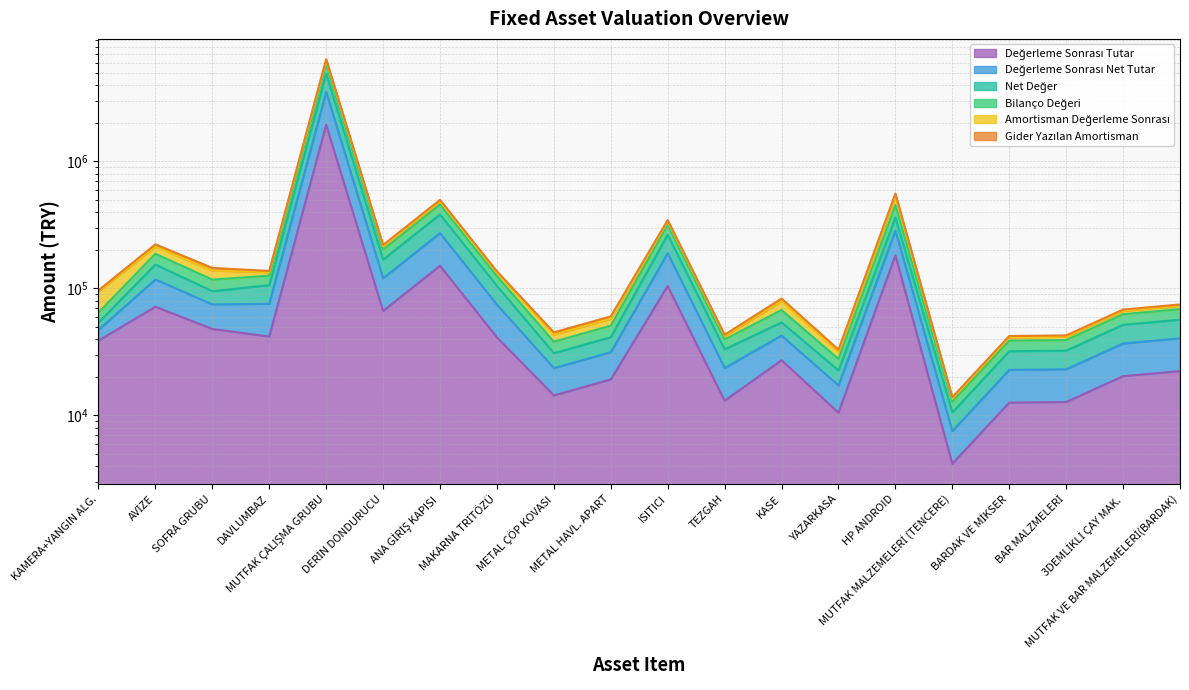

Reading right to left, extract all data points from this chart.

Değerleme Sonrası Tutar: 22337.7	20365.5	12748.3	12612.6	4162.1	182467.2	10508.8	27218.8	13057.0	104456.0	19203.8	14372.7	41207.1	150657.6	66489.4	1946572.0	41807.8	47931.7	71712.4	38823.9
Değerleme Sonrası Net Tutar: 56715.4	51708.0	32368.0	32023.5	10567.5	362083.4	22615.0	54012.3	33151.7	265213.7	41326.6	30930.1	104624.9	382519.8	168816.7	4942346.2	106150.0	95114.5	154325.1	53918.7
Bilanço Değeri: 74759.8	68159.3	42666.1	42212.0	13929.6	558407.6	32974.8	83298.2	43190.2	345521.3	60258.1	45099.0	136305.6	498348.0	219934.9	6394719.5	137343.5	145063.0	222592.0	96627.1
Amortisman Değerleme Sonrası: 72950.4	66509.7	41633.5	41190.4	13592.5	532748.2	31629.7	79470.6	42132.5	337060.3	57800.0	43259.3	132967.8	486144.7	214549.3	6237047.2	133957.1	138322.6	213412.8	94949.9
Gider Yazılan Amortisman: 40431.2	36861.6	23074.5	22828.9	7533.3	285105.0	17234.5	42529.4	23633.2	189065.3	31494.3	23571.3	74584.9	272690.3	120345.9	3523295.3	75672.1	74893.3	117608.4	47209.9
Net Değer: 68706.2	62640.2	39211.3	38794.0	12801.7	452918.8	27846.5	67562.3	39651.7	317213.7	50886.6	38085.1	125138.5	457519.8	201916.3	5867198.5	126013.6	117352.5	187596.3	64511.9